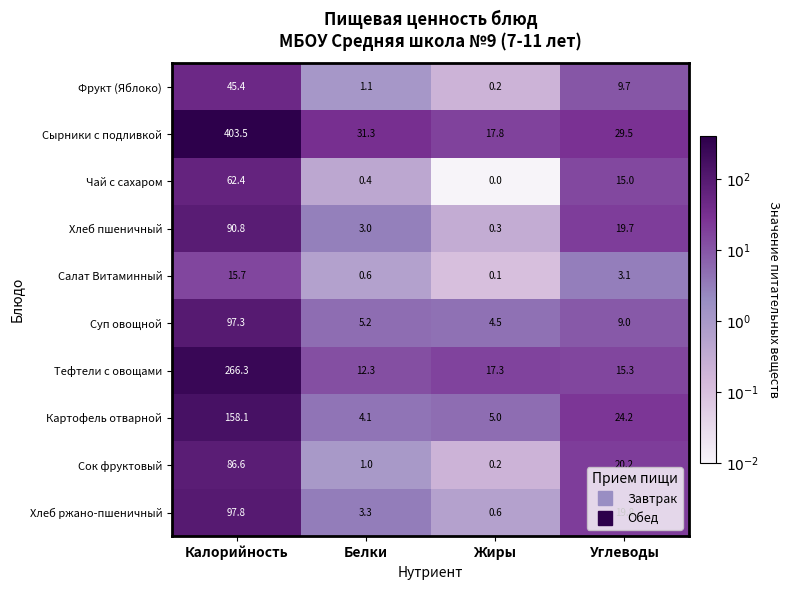

How many values in the Сок фруктовый series are below 20?

2